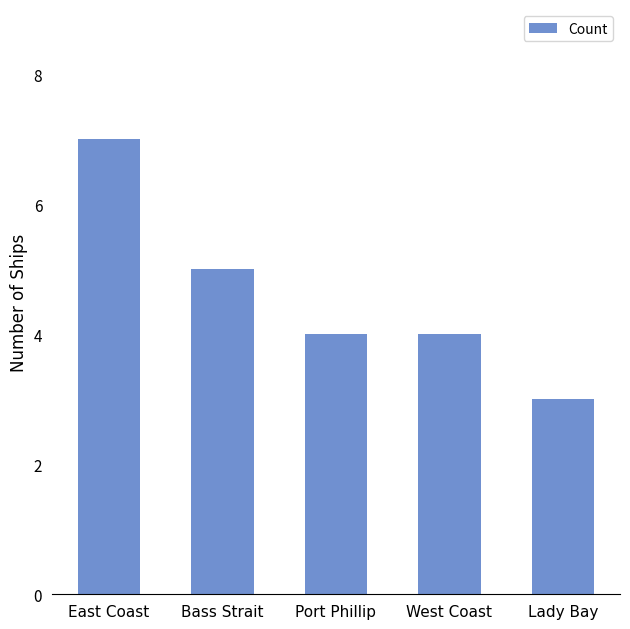

What is the change in value from West Coast to Lady Bay?

-1